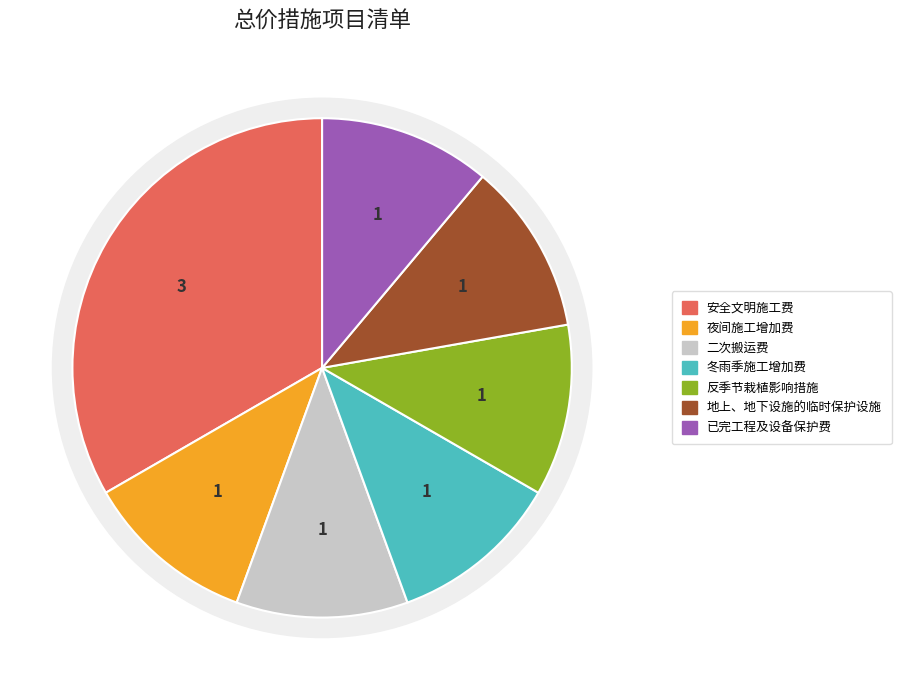

True or false: 夜间施工增加费 accounts for 11% of the total.

True